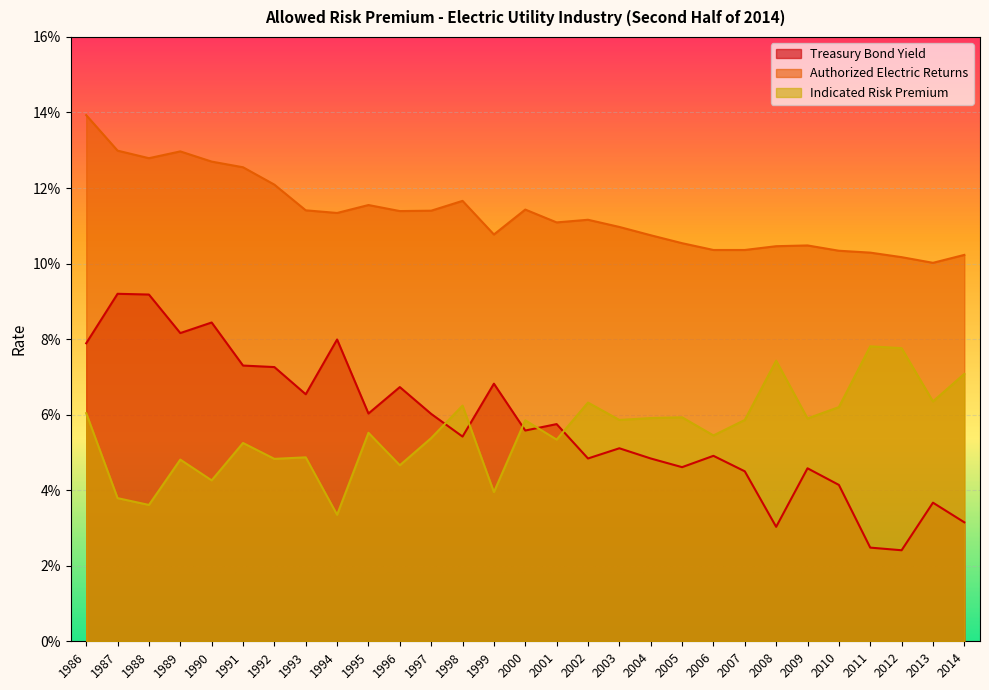

What is the sum of all Treasury Bond Yield values?

1.7